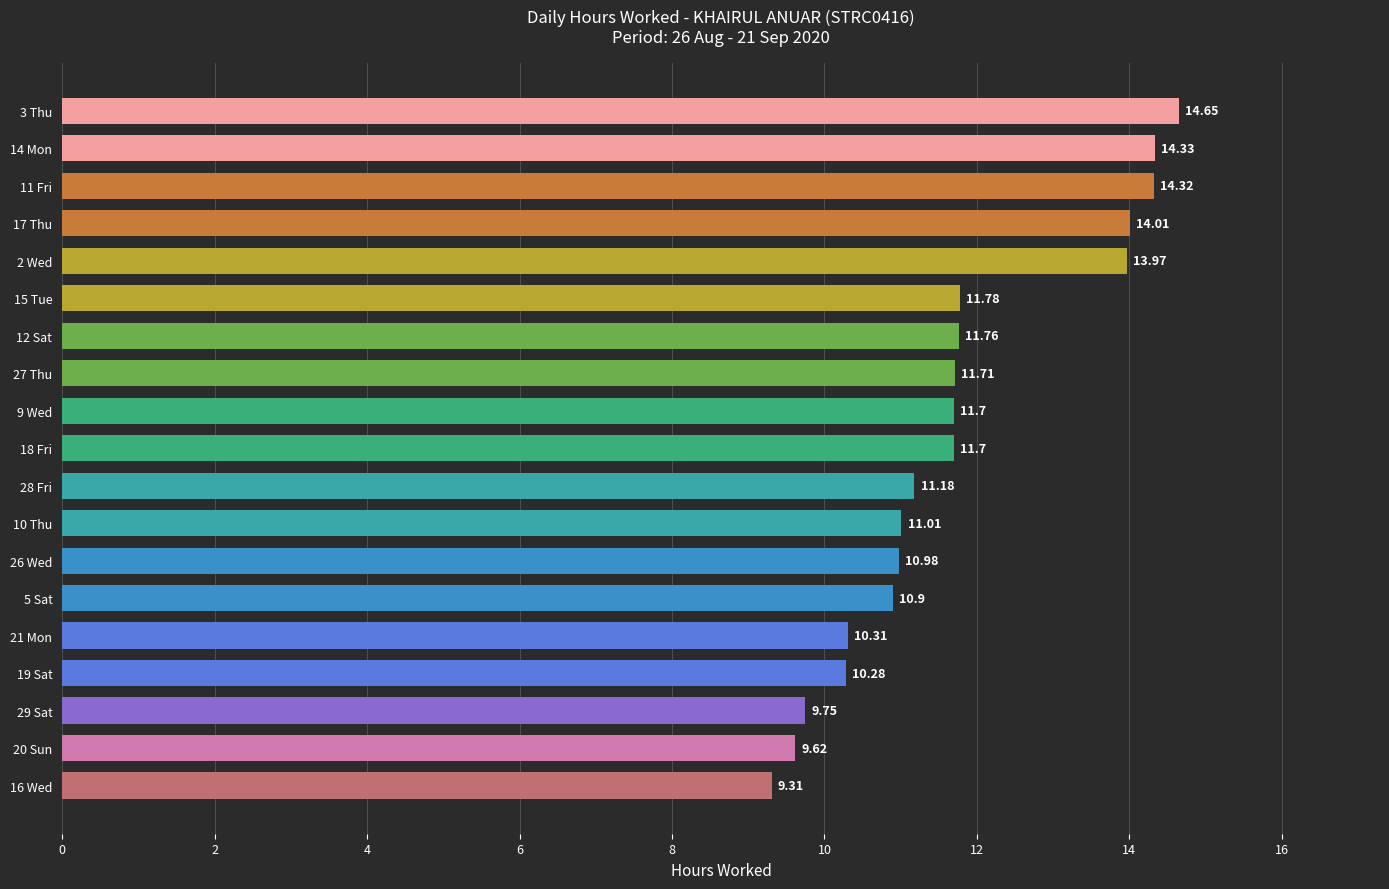

How many distinct data groups are displayed?

1